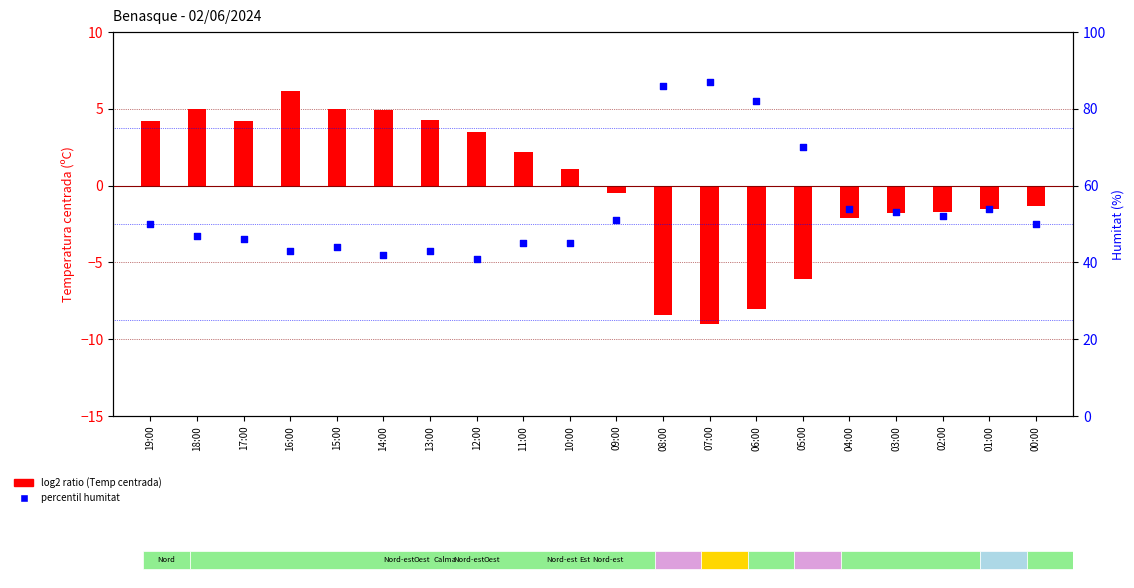

Which series has the widest spread of Y values?

Humitat (%)